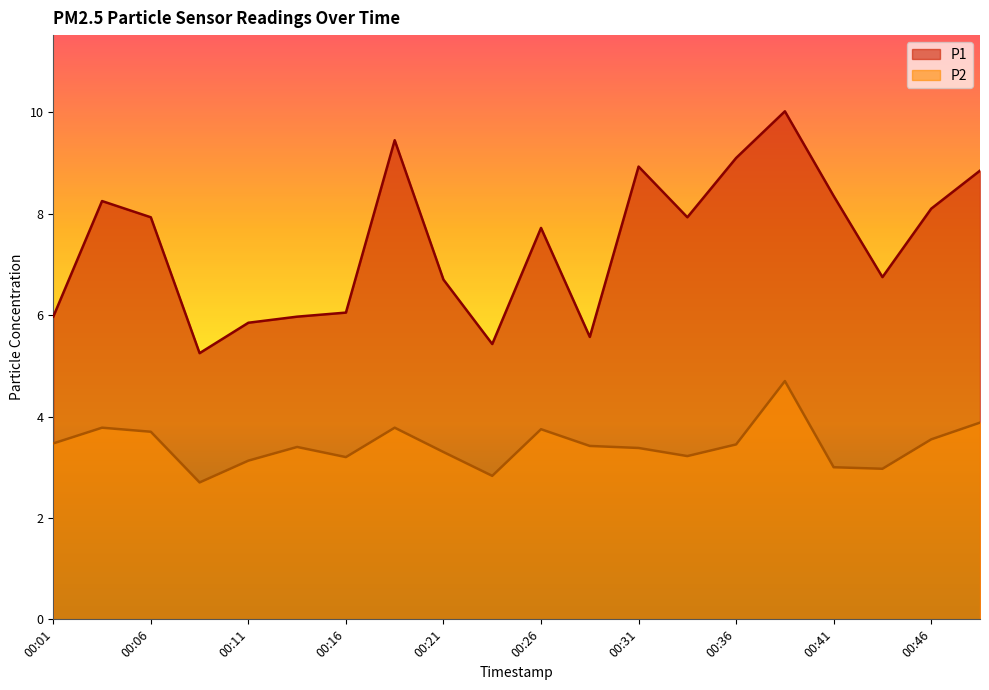

Rank the series by their average value, from highest to lowest.

P1, P2